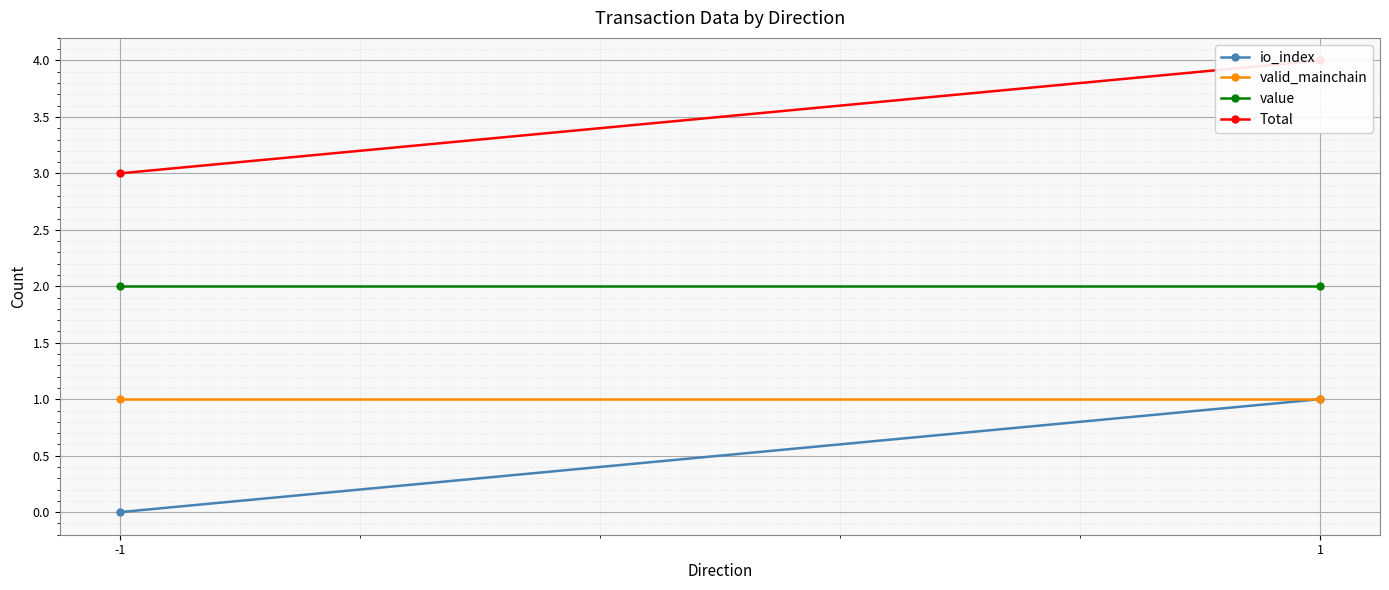

Where is io_index nearest to the value 0?

-1